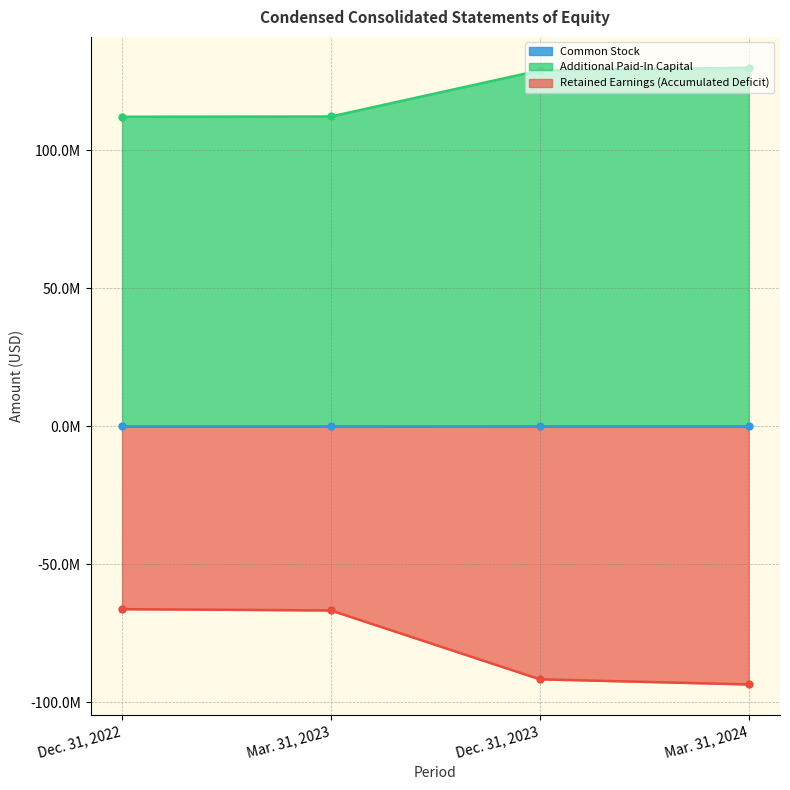

Is it true that Additional Paid-In Capital equals 22892597 at Mar. 31, 2023?

False